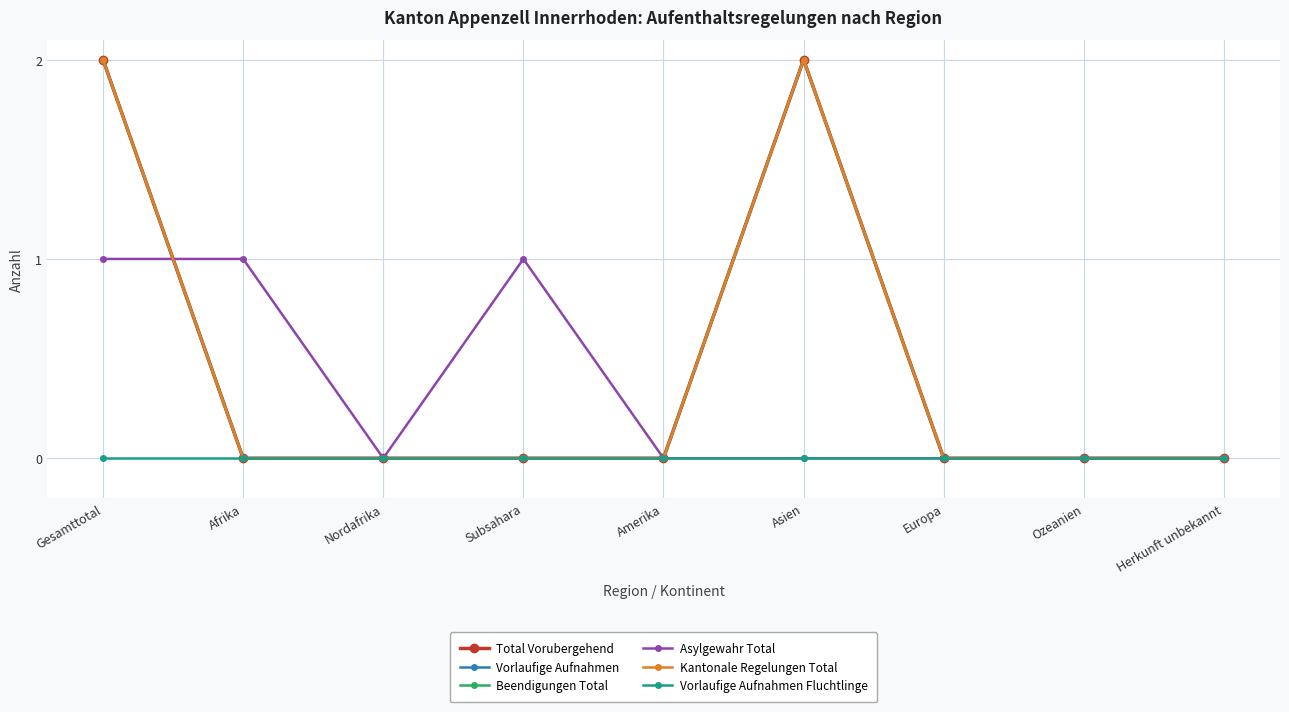

Rank the categories by Vorlaufige Aufnahmen Fluchtlinge value from lowest to highest.

Gesamttotal, Afrika, Nordafrika, Subsahara, Amerika, Asien, Europa, Ozeanien, Herkunft unbekannt